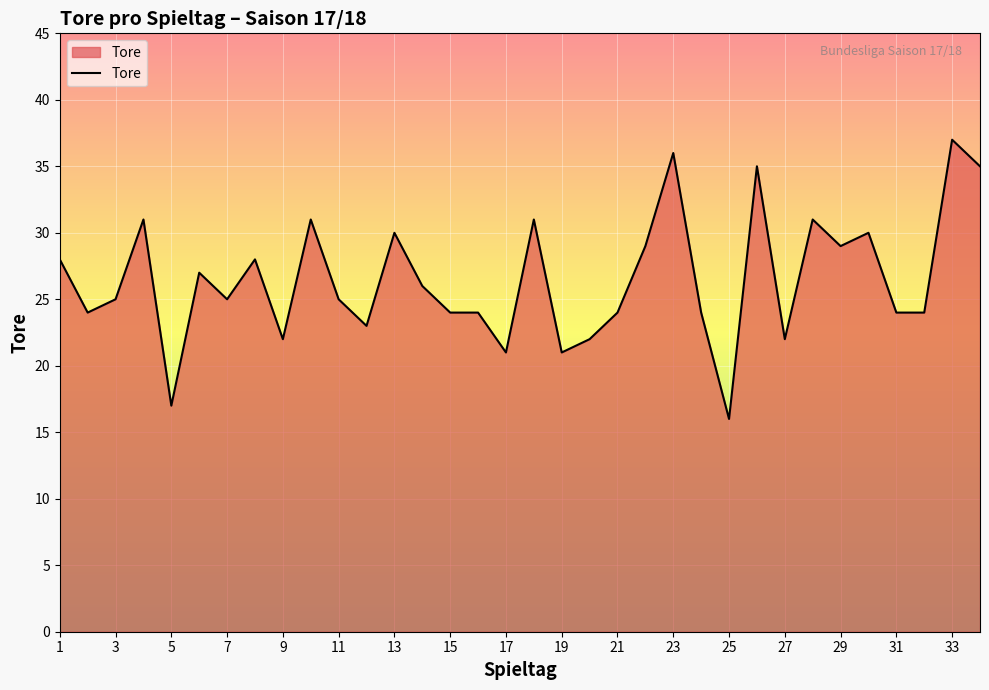

What is the smallest value displayed?

16